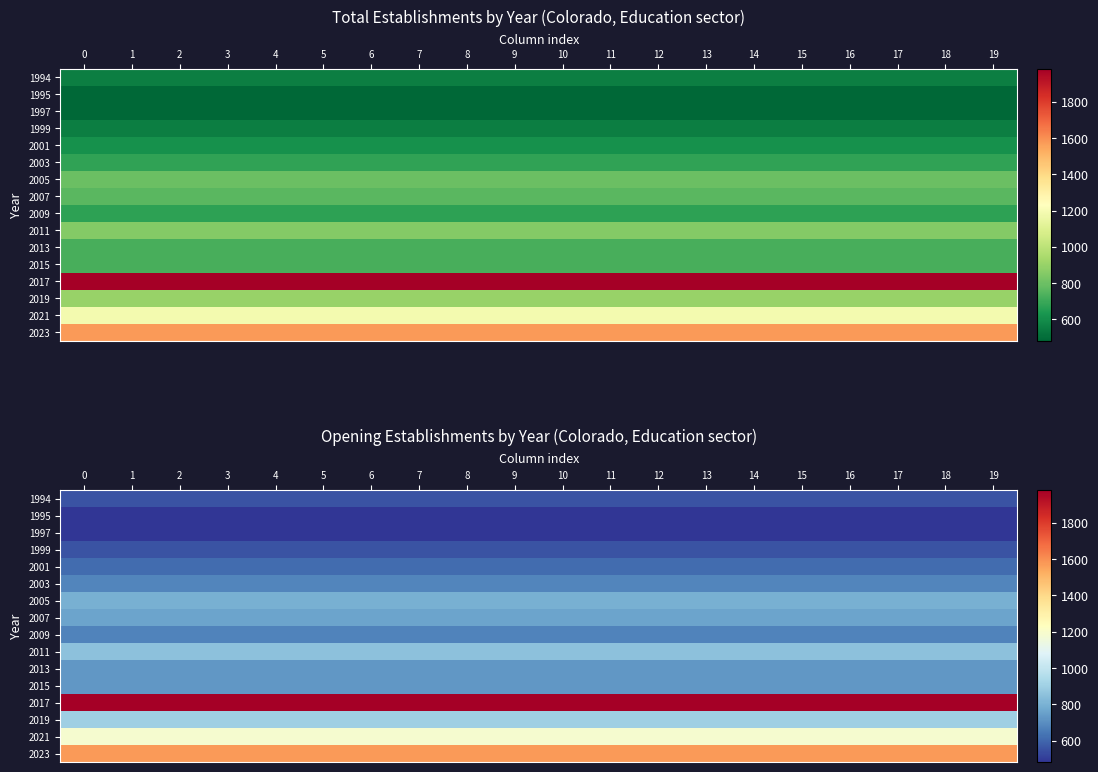

Is it true that row_9 equals 853 at 2?

True